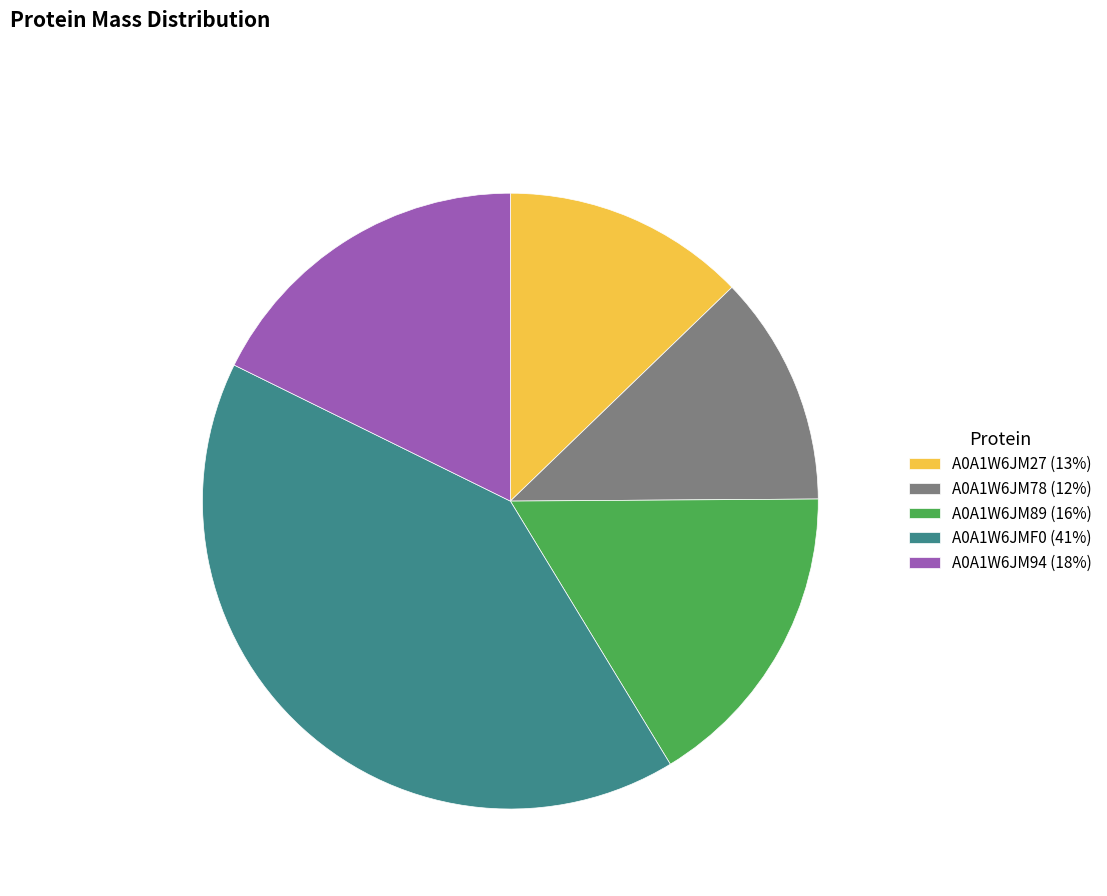

What is the ratio of the value at A0A1W6JM89 (16%) to the value at A0A1W6JM78 (12%)?

1.4